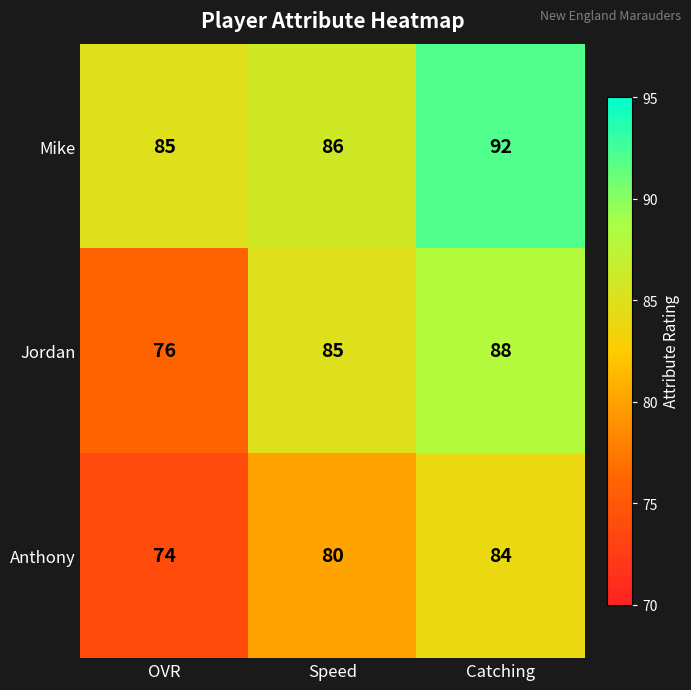

How many categories are shown in the chart?

3